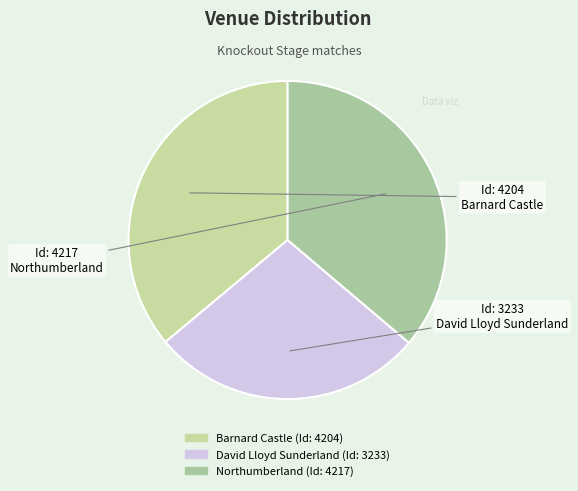

How many slices are in this pie chart?

3